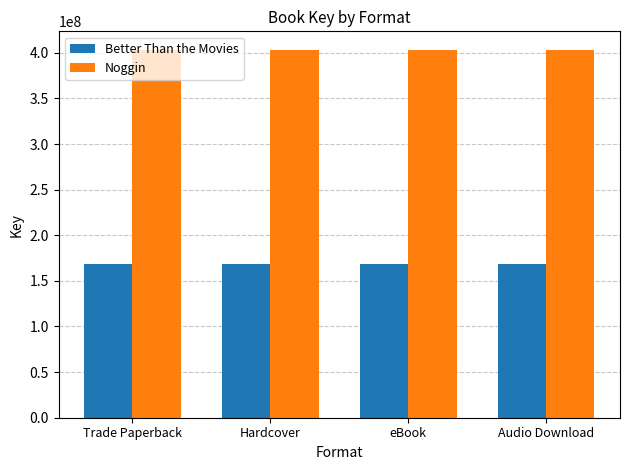

What value does the Noggin series have at Audio Download?

403385077